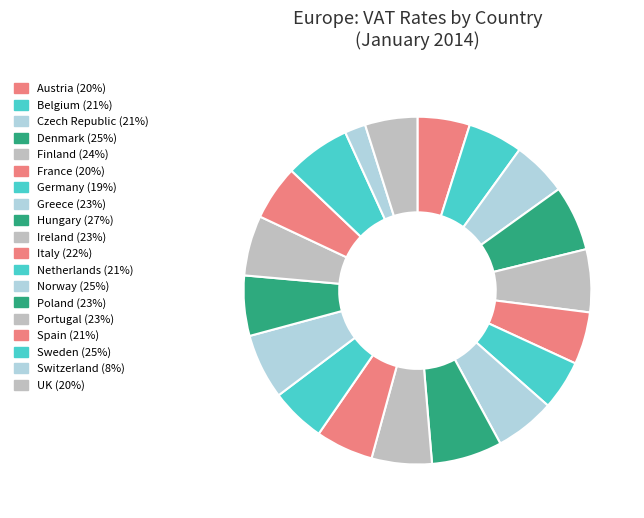

What is the largest slice in the pie chart?

Hungary